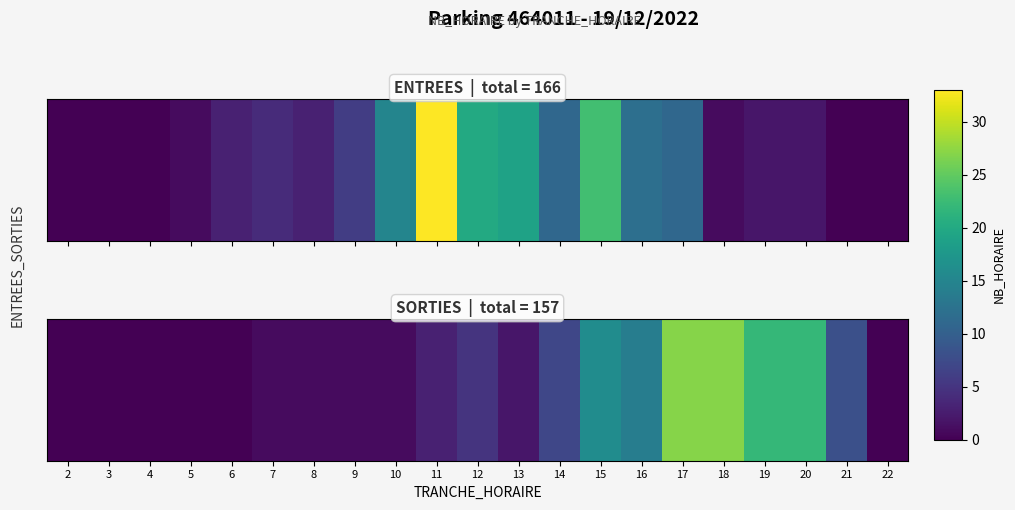

The SORTIES series shows 8 at 21. True or false?

True